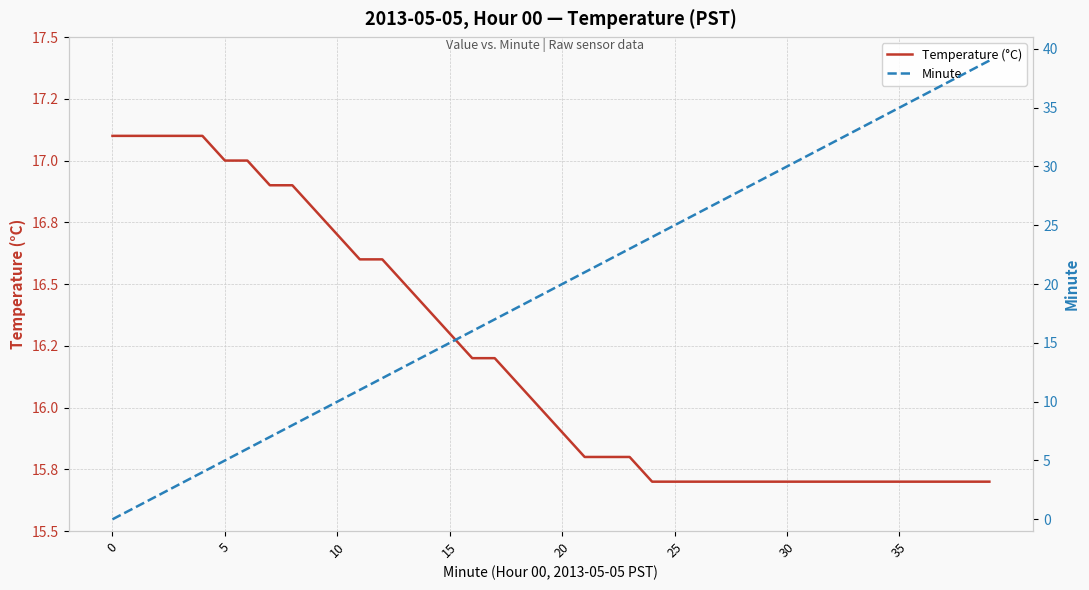

True or false: Temperature (°C) has more than 2 interior local peaks.

False